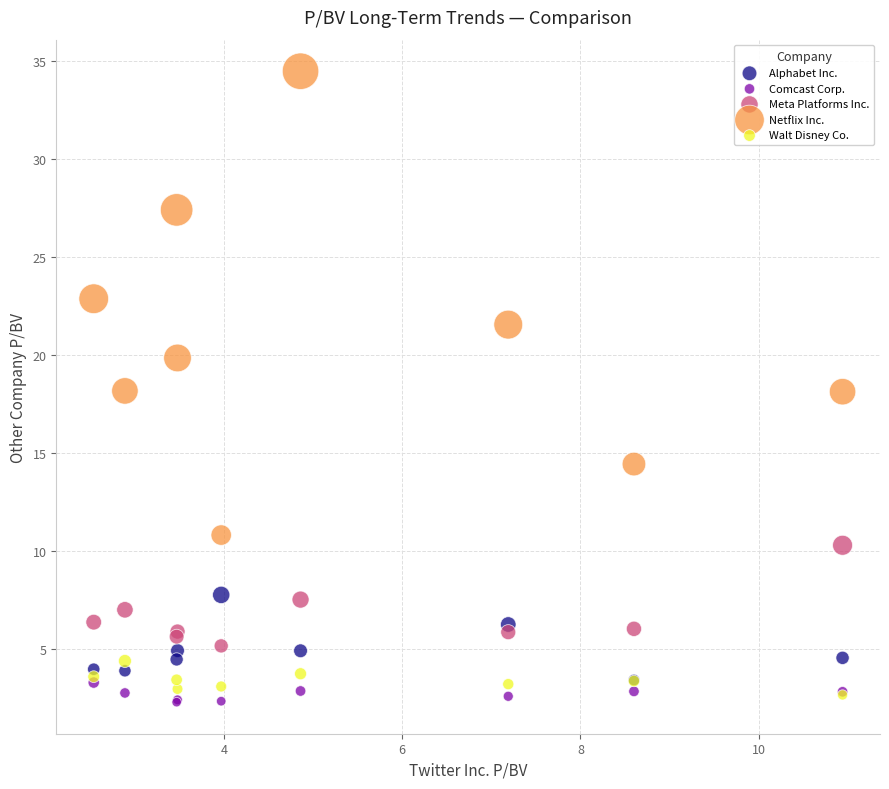

In the Netflix Inc. series, what Y value is closest to 22?

21.6